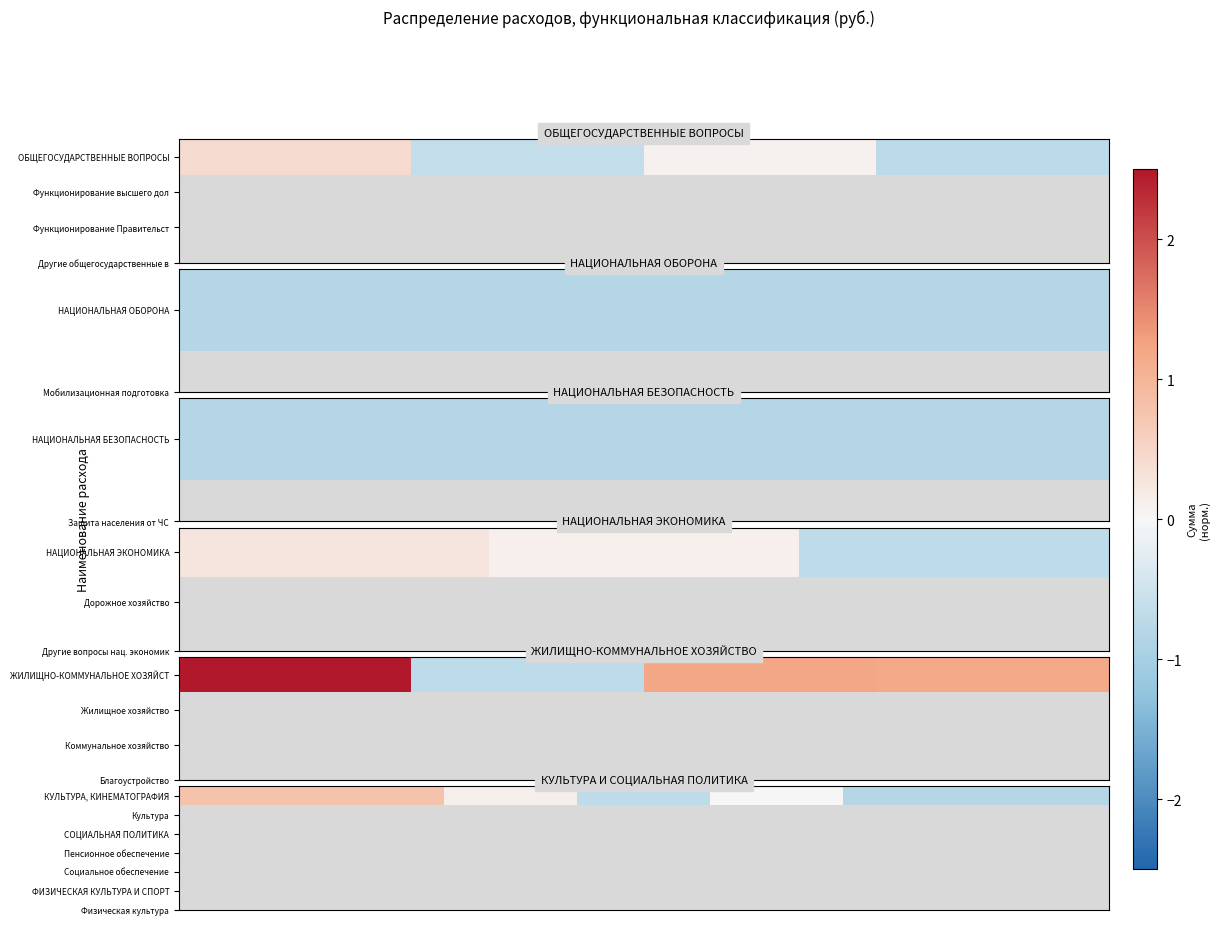

Which has a higher value, 4 or 2?

2